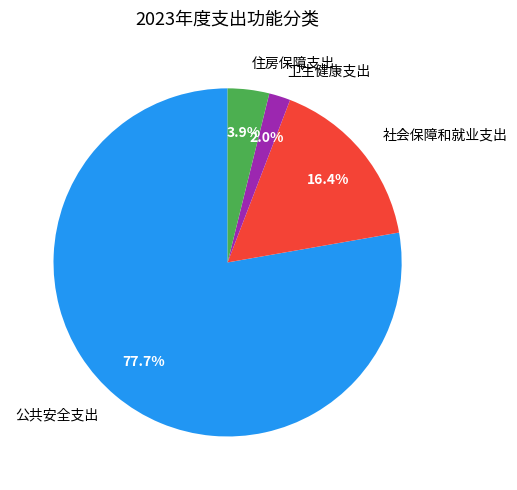

To the nearest percent, what percentage of the pie is 住房保障支出?

4%